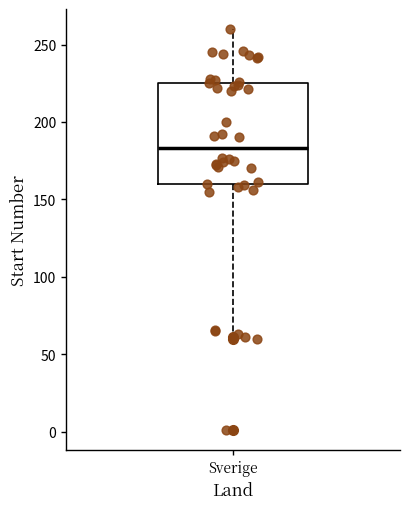

Read this box plot against the y-axis: the position of the median line, the range covered by the box, and the ends of both whiskers. The values are not printed on the chart, so give them approximately, as read against the axis.

median 185, box 160 to 225, whiskers 65 to 260